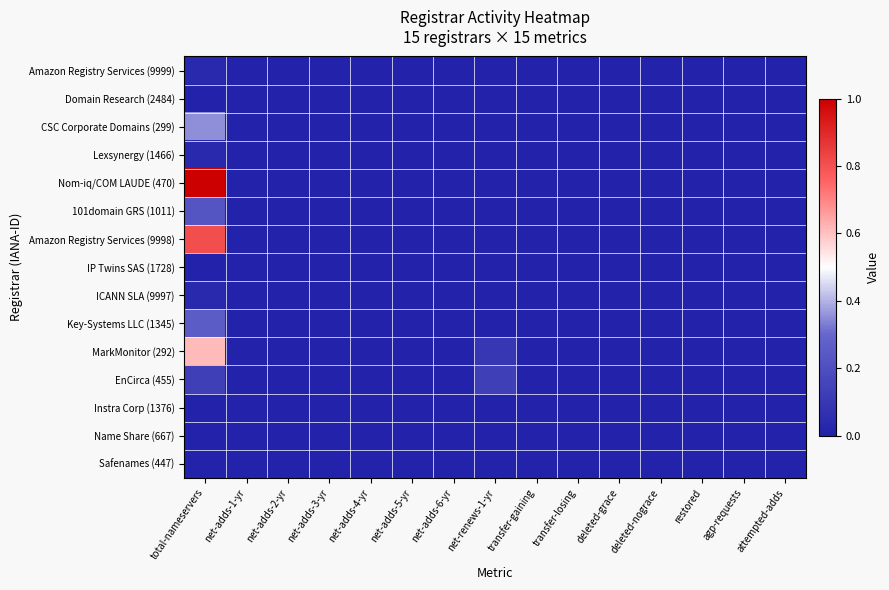

Reading right to left, transcribe all the data shown in this chart.

Amazon Registry Services (9999): attempted-adds=0.0	agp-requests=0.0	restored=0.0	deleted-nograce=0.0	deleted-grace=0.0	transfer-losing=0.0	transfer-gaining=0.0	net-renews-1-yr=0.0	net-adds-6-yr=0.0	net-adds-5-yr=0.0	net-adds-4-yr=0.0	net-adds-3-yr=0.0	net-adds-2-yr=0.0	net-adds-1-yr=0.0	total-nameservers=0.0
Domain Research (2484): attempted-adds=0.0	agp-requests=0.0	restored=0.0	deleted-nograce=0.0	deleted-grace=0.0	transfer-losing=0.0	transfer-gaining=0.0	net-renews-1-yr=0.0	net-adds-6-yr=0.0	net-adds-5-yr=0.0	net-adds-4-yr=0.0	net-adds-3-yr=0.0	net-adds-2-yr=0.0	net-adds-1-yr=0.0	total-nameservers=0.0
CSC Corporate Domains (299): attempted-adds=0.0	agp-requests=0.0	restored=0.0	deleted-nograce=0.0	deleted-grace=0.0	transfer-losing=0.0	transfer-gaining=0.0	net-renews-1-yr=0.0	net-adds-6-yr=0.0	net-adds-5-yr=0.0	net-adds-4-yr=0.0	net-adds-3-yr=0.0	net-adds-2-yr=0.0	net-adds-1-yr=0.0	total-nameservers=0.4
Lexsynergy (1466): attempted-adds=0.0	agp-requests=0.0	restored=0.0	deleted-nograce=0.0	deleted-grace=0.0	transfer-losing=0.0	transfer-gaining=0.0	net-renews-1-yr=0.0	net-adds-6-yr=0.0	net-adds-5-yr=0.0	net-adds-4-yr=0.0	net-adds-3-yr=0.0	net-adds-2-yr=0.0	net-adds-1-yr=0.0	total-nameservers=0.0
Nom-iq/COM LAUDE (470): attempted-adds=0.0	agp-requests=0.0	restored=0.0	deleted-nograce=0.0	deleted-grace=0.0	transfer-losing=0.0	transfer-gaining=0.0	net-renews-1-yr=0.0	net-adds-6-yr=0.0	net-adds-5-yr=0.0	net-adds-4-yr=0.0	net-adds-3-yr=0.0	net-adds-2-yr=0.0	net-adds-1-yr=0.0	total-nameservers=1.0
101domain GRS (1011): attempted-adds=0.0	agp-requests=0.0	restored=0.0	deleted-nograce=0.0	deleted-grace=0.0	transfer-losing=0.0	transfer-gaining=0.0	net-renews-1-yr=0.0	net-adds-6-yr=0.0	net-adds-5-yr=0.0	net-adds-4-yr=0.0	net-adds-3-yr=0.0	net-adds-2-yr=0.0	net-adds-1-yr=0.0	total-nameservers=0.2
Amazon Registry Services (9998): attempted-adds=0.0	agp-requests=0.0	restored=0.0	deleted-nograce=0.0	deleted-grace=0.0	transfer-losing=0.0	transfer-gaining=0.0	net-renews-1-yr=0.0	net-adds-6-yr=0.0	net-adds-5-yr=0.0	net-adds-4-yr=0.0	net-adds-3-yr=0.0	net-adds-2-yr=0.0	net-adds-1-yr=0.0	total-nameservers=0.8
IP Twins SAS (1728): attempted-adds=0.0	agp-requests=0.0	restored=0.0	deleted-nograce=0.0	deleted-grace=0.0	transfer-losing=0.0	transfer-gaining=0.0	net-renews-1-yr=0.0	net-adds-6-yr=0.0	net-adds-5-yr=0.0	net-adds-4-yr=0.0	net-adds-3-yr=0.0	net-adds-2-yr=0.0	net-adds-1-yr=0.0	total-nameservers=0.0
ICANN SLA (9997): attempted-adds=0.0	agp-requests=0.0	restored=0.0	deleted-nograce=0.0	deleted-grace=0.0	transfer-losing=0.0	transfer-gaining=0.0	net-renews-1-yr=0.0	net-adds-6-yr=0.0	net-adds-5-yr=0.0	net-adds-4-yr=0.0	net-adds-3-yr=0.0	net-adds-2-yr=0.0	net-adds-1-yr=0.0	total-nameservers=0.0
Key-Systems LLC (1345): attempted-adds=0.0	agp-requests=0.0	restored=0.0	deleted-nograce=0.0	deleted-grace=0.0	transfer-losing=0.0	transfer-gaining=0.0	net-renews-1-yr=0.0	net-adds-6-yr=0.0	net-adds-5-yr=0.0	net-adds-4-yr=0.0	net-adds-3-yr=0.0	net-adds-2-yr=0.0	net-adds-1-yr=0.0	total-nameservers=0.3
MarkMonitor (292): attempted-adds=0.0	agp-requests=0.0	restored=0.0	deleted-nograce=0.0	deleted-grace=0.0	transfer-losing=0.0	transfer-gaining=0.0	net-renews-1-yr=0.1	net-adds-6-yr=0.0	net-adds-5-yr=0.0	net-adds-4-yr=0.0	net-adds-3-yr=0.0	net-adds-2-yr=0.0	net-adds-1-yr=0.0	total-nameservers=0.6
EnCirca (455): attempted-adds=0.0	agp-requests=0.0	restored=0.0	deleted-nograce=0.0	deleted-grace=0.0	transfer-losing=0.0	transfer-gaining=0.0	net-renews-1-yr=0.1	net-adds-6-yr=0.0	net-adds-5-yr=0.0	net-adds-4-yr=0.0	net-adds-3-yr=0.0	net-adds-2-yr=0.0	net-adds-1-yr=0.0	total-nameservers=0.1
Instra Corp (1376): attempted-adds=0.0	agp-requests=0.0	restored=0.0	deleted-nograce=0.0	deleted-grace=0.0	transfer-losing=0.0	transfer-gaining=0.0	net-renews-1-yr=0.0	net-adds-6-yr=0.0	net-adds-5-yr=0.0	net-adds-4-yr=0.0	net-adds-3-yr=0.0	net-adds-2-yr=0.0	net-adds-1-yr=0.0	total-nameservers=0.0
Name Share (667): attempted-adds=0.0	agp-requests=0.0	restored=0.0	deleted-nograce=0.0	deleted-grace=0.0	transfer-losing=0.0	transfer-gaining=0.0	net-renews-1-yr=0.0	net-adds-6-yr=0.0	net-adds-5-yr=0.0	net-adds-4-yr=0.0	net-adds-3-yr=0.0	net-adds-2-yr=0.0	net-adds-1-yr=0.0	total-nameservers=0.0
Safenames (447): attempted-adds=0.0	agp-requests=0.0	restored=0.0	deleted-nograce=0.0	deleted-grace=0.0	transfer-losing=0.0	transfer-gaining=0.0	net-renews-1-yr=0.0	net-adds-6-yr=0.0	net-adds-5-yr=0.0	net-adds-4-yr=0.0	net-adds-3-yr=0.0	net-adds-2-yr=0.0	net-adds-1-yr=0.0	total-nameservers=0.0